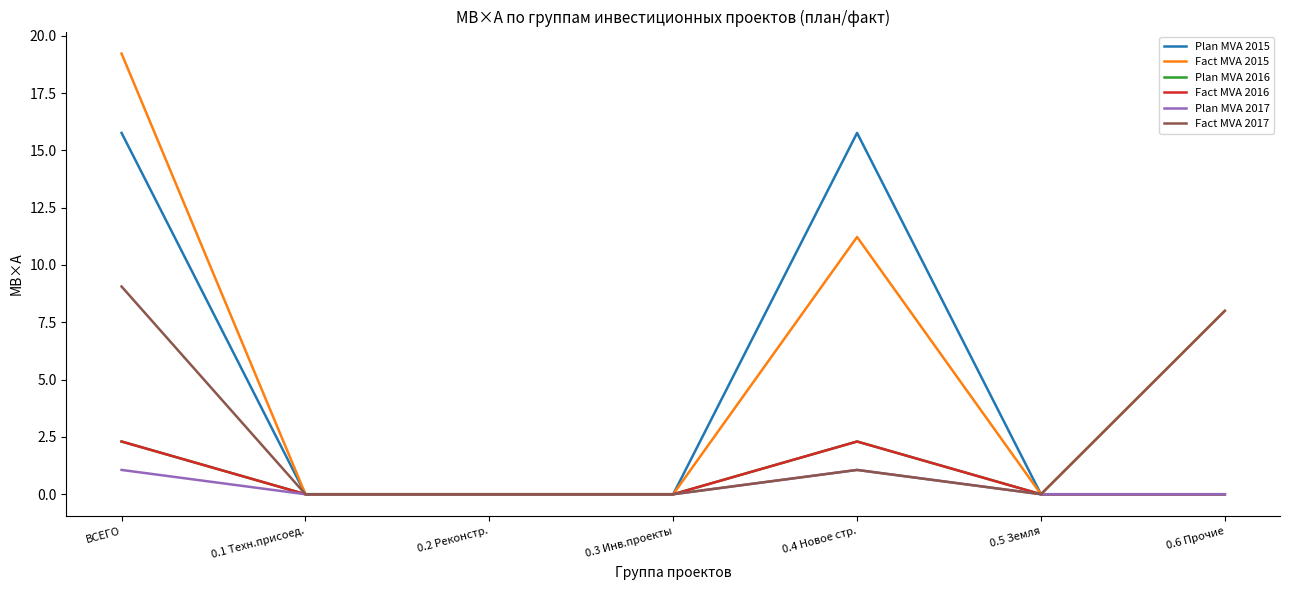

What is the label of the 1st point from the right?

0.6 Прочие